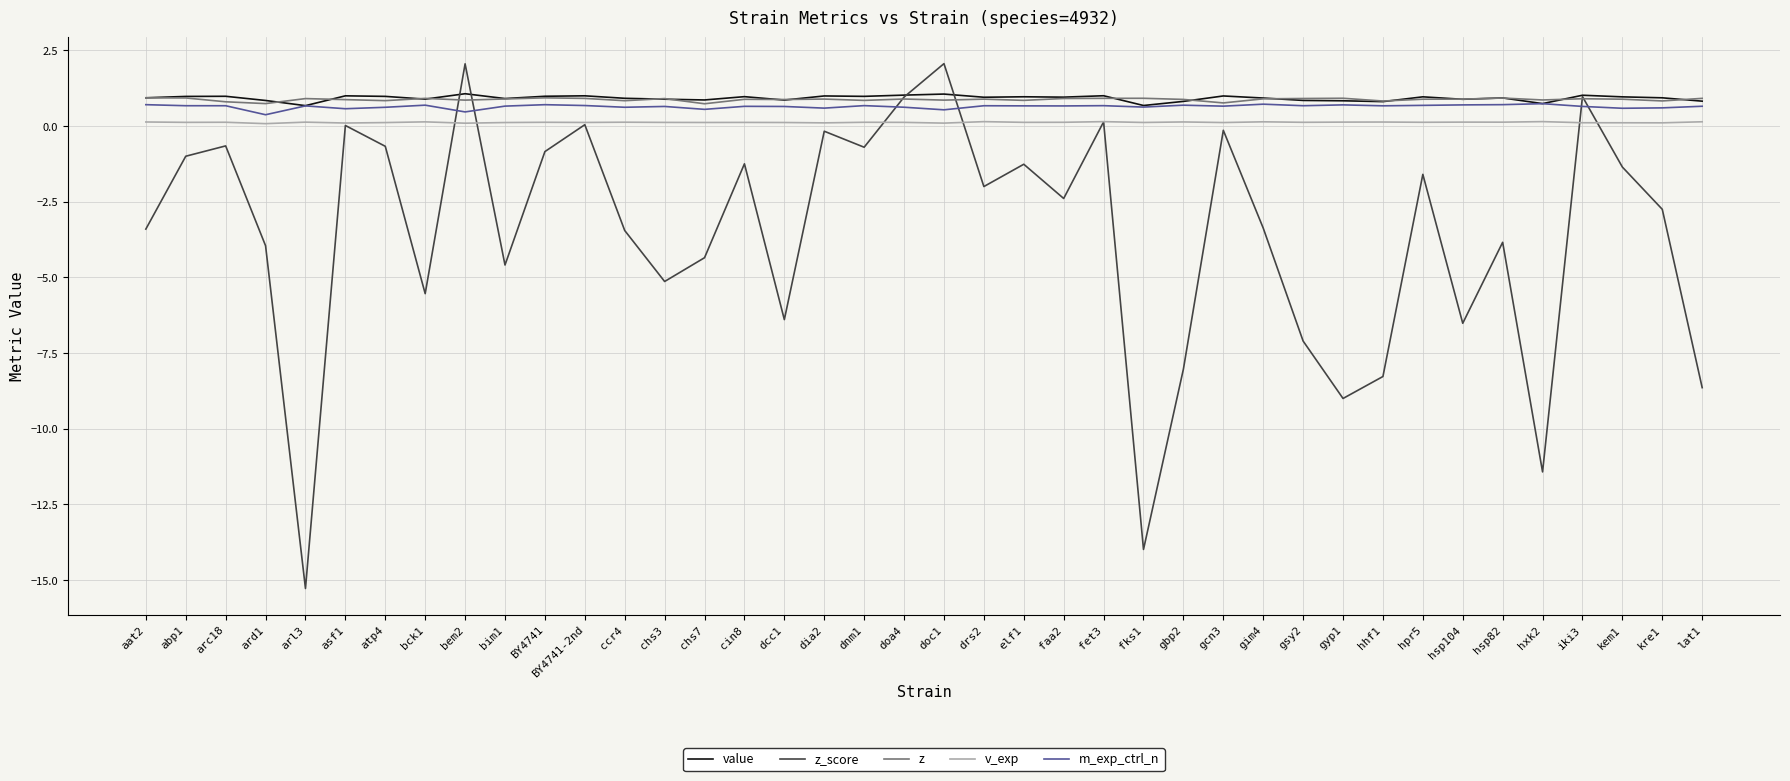

Which series has the largest range (max minus min)?

z_score